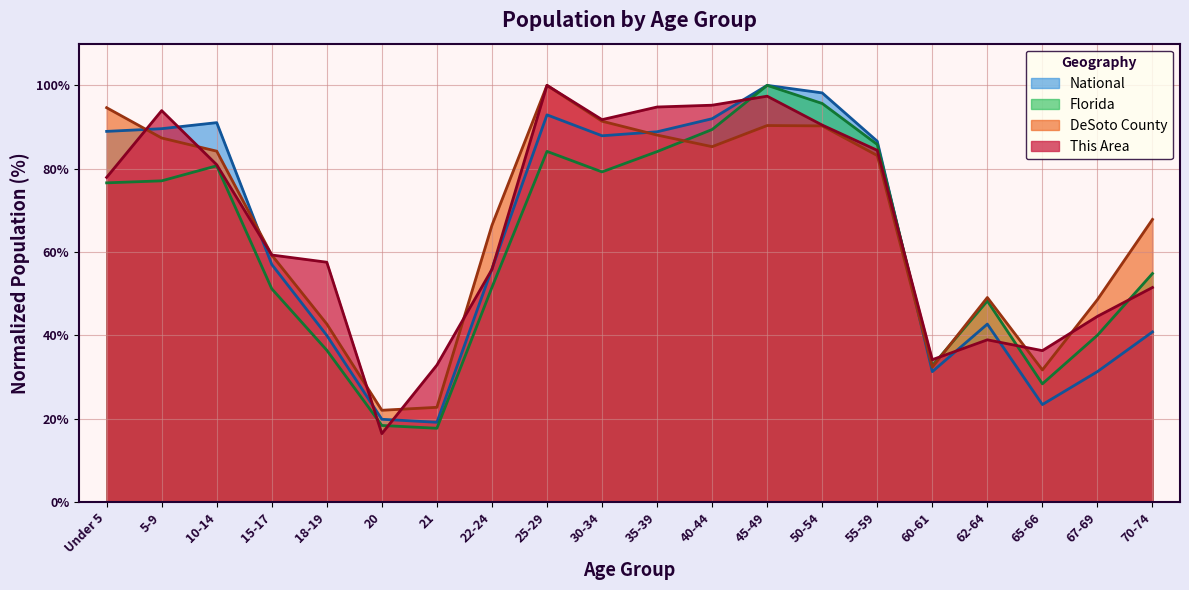

How many values in the Florida series are below 76?

10